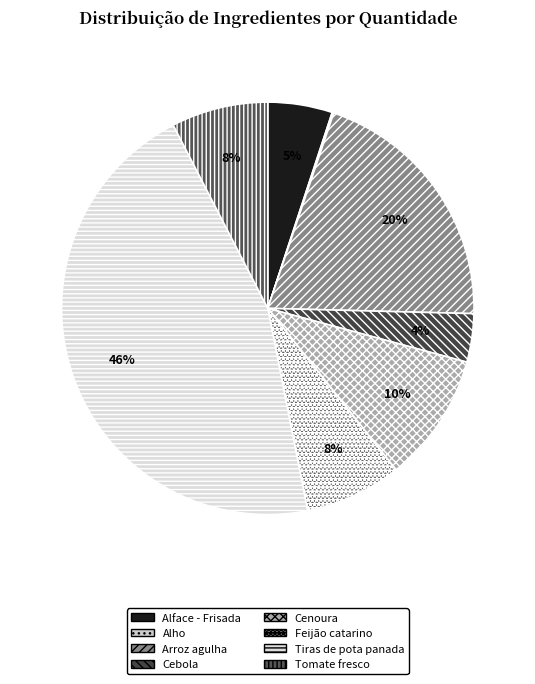

Which slice is the smallest?

Alho